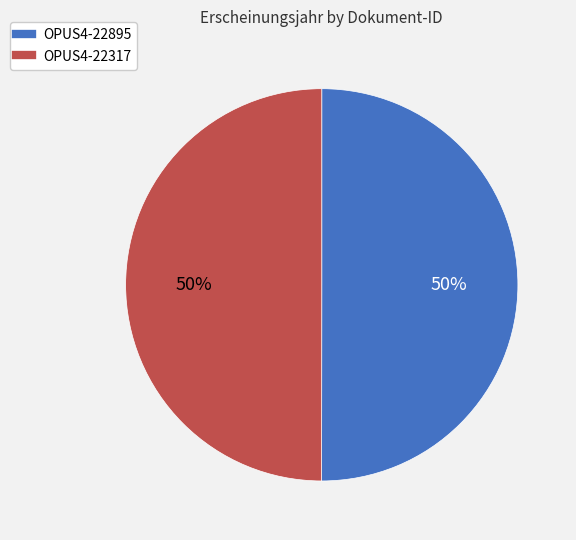

True or false: OPUS4-22895 accounts for 50% of the total.

True